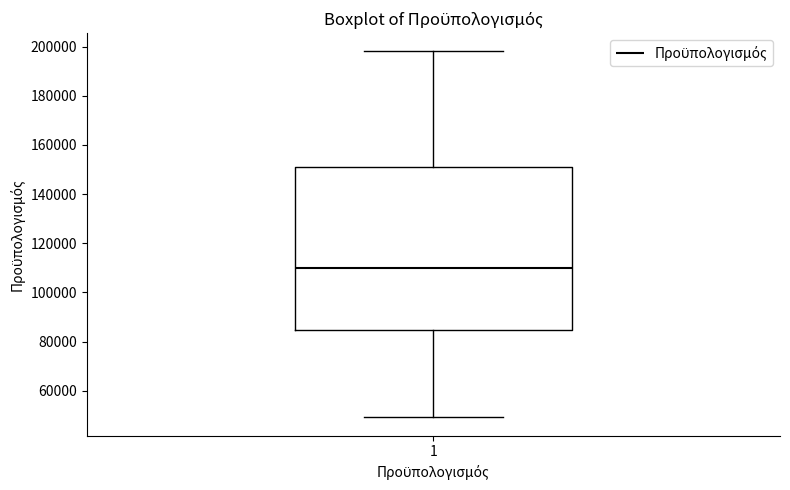

Read this box plot against the y-axis: the position of the median line, the range covered by the box, and the ends of both whiskers. The values are not printed on the chart, so give them approximately, as read against the axis.

median 110000, box 84000 to 152000, whiskers 50000 to 198000